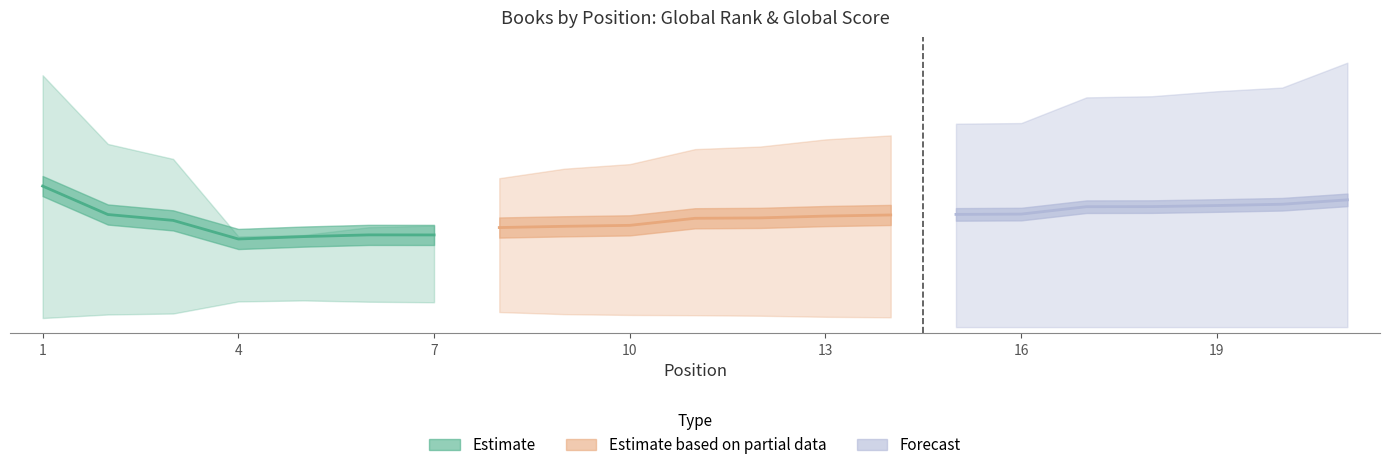

Reading left to right, list all the values displayed in this chart.

Estimate: 1.1	0.9	0.8	0.7	0.7	0.7	0.7
Estimate based on partial data: 0.8	0.8	0.8	0.9	0.9	0.9	0.9
Forecast: 0.9	0.9	1.0	1.0	1.0	1.0	1.0